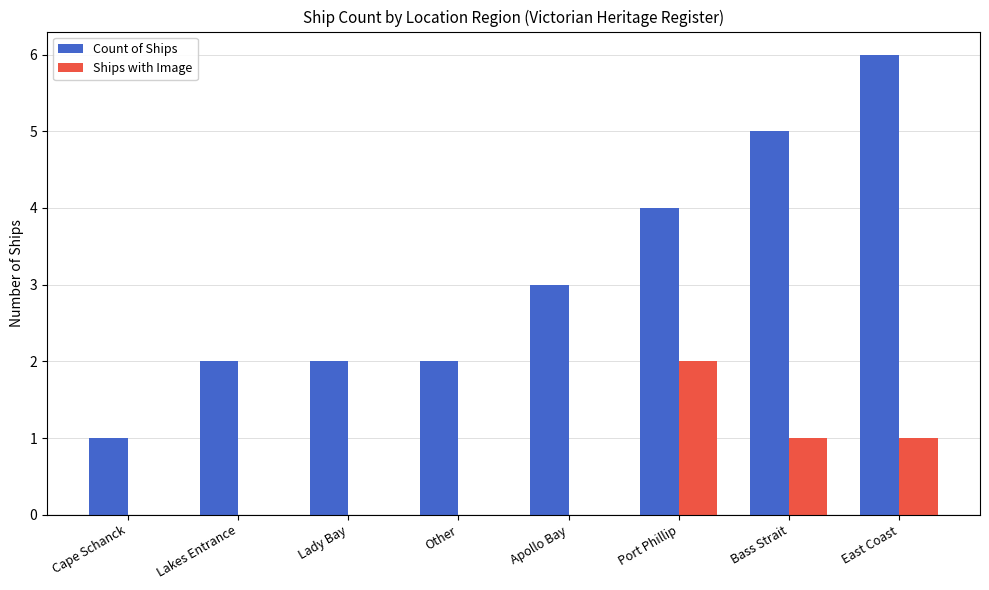

Are the bars grouped side by side (vs. stacked)?

Yes